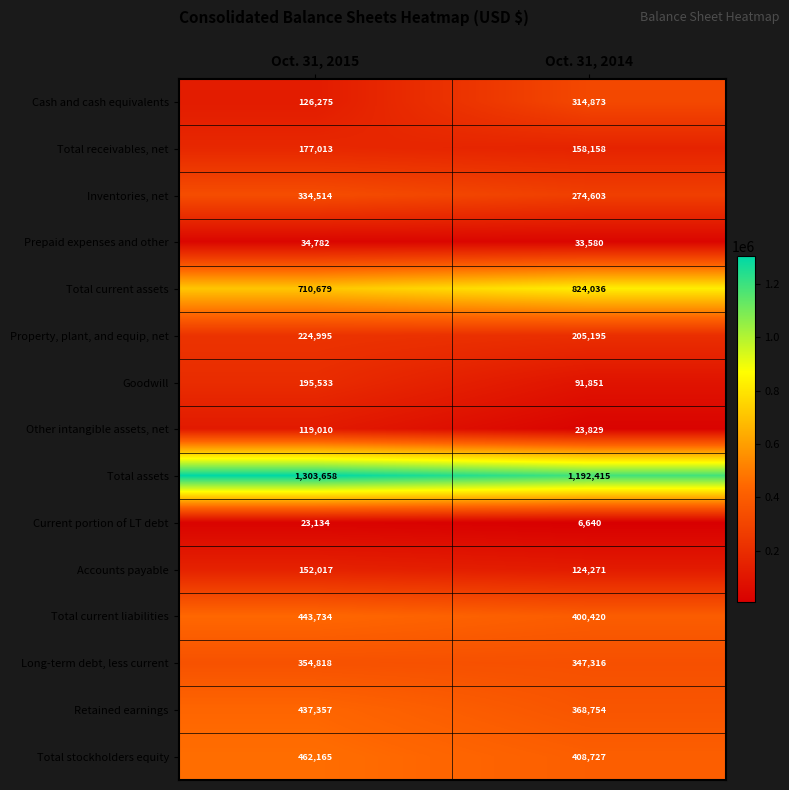

At which category does the chart reach its minimum across all series?

Oct. 31, 2014